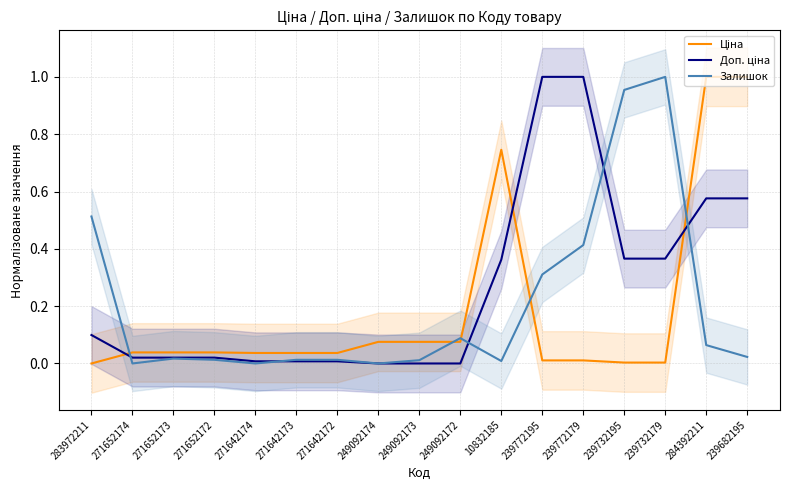

At which category does Залишок reach its first local valley?

271652174